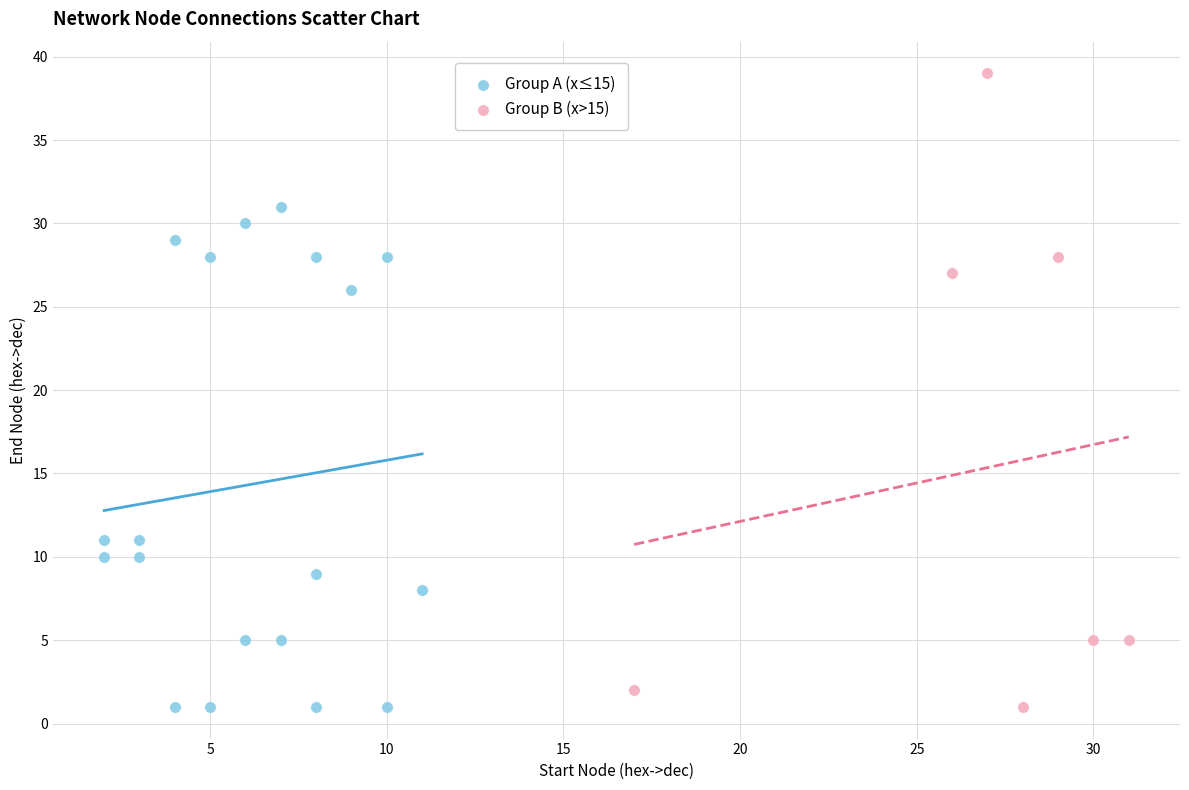

Which series contains the highest Y value?

Group B (x>15)